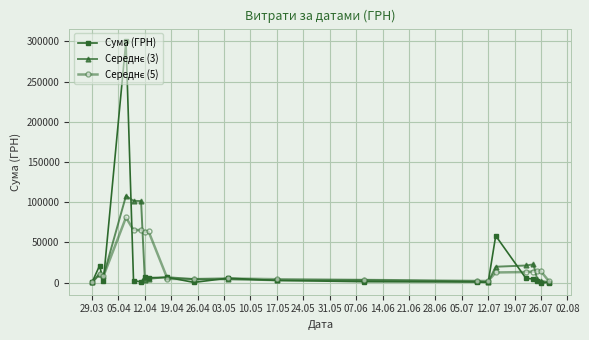

What is the maximum value shown in the chart?

300729.7